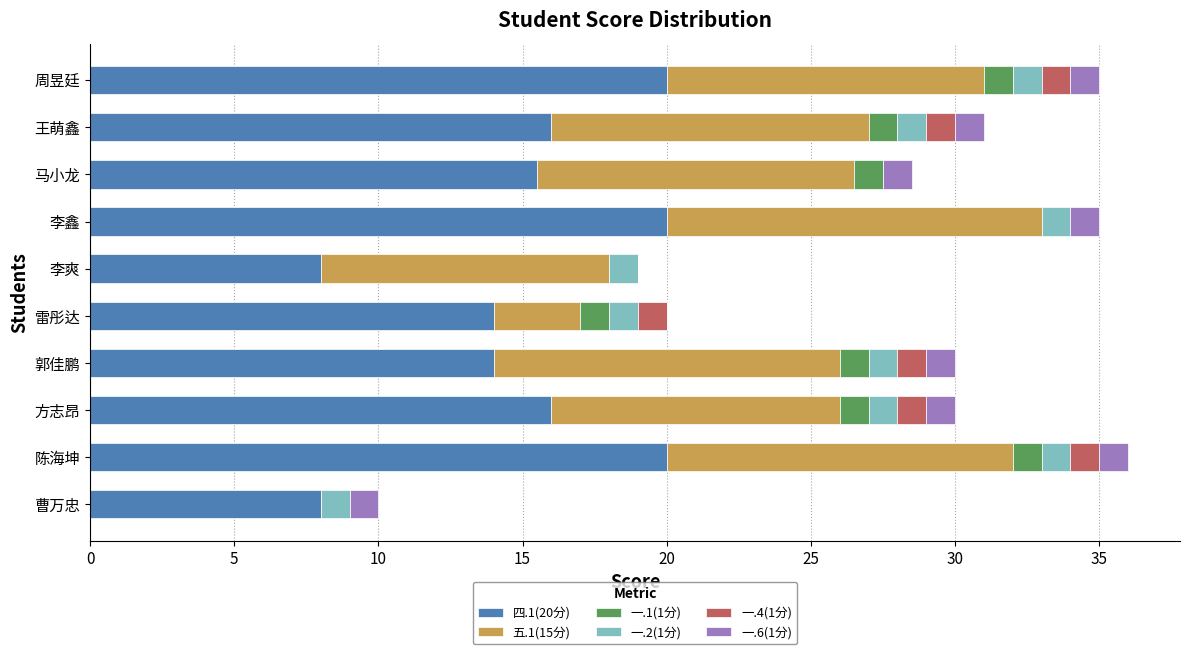

The 四.1(20分) series shows 29.7 at 陈海坤. True or false?

False